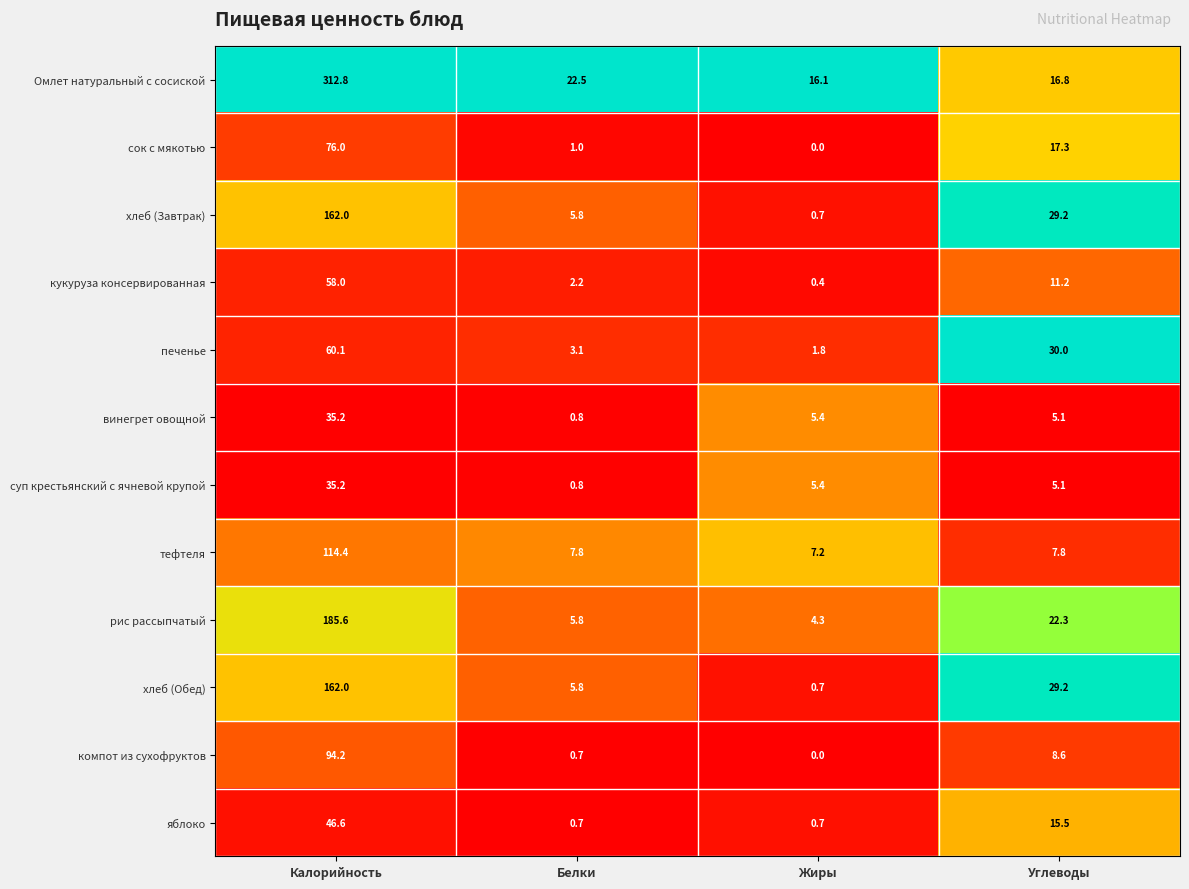

What is the maximum value for сок с мякотью?

76.0